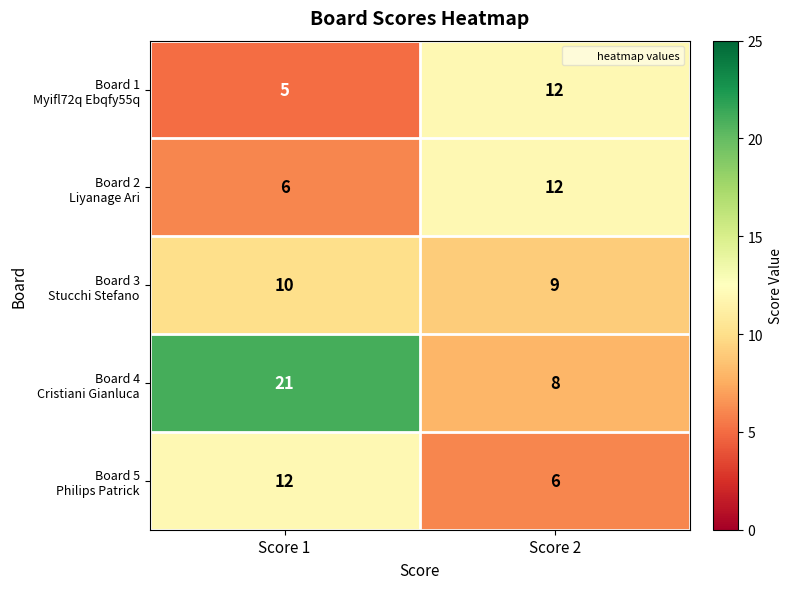

What is the difference between the highest and lowest values at Score 1?

16